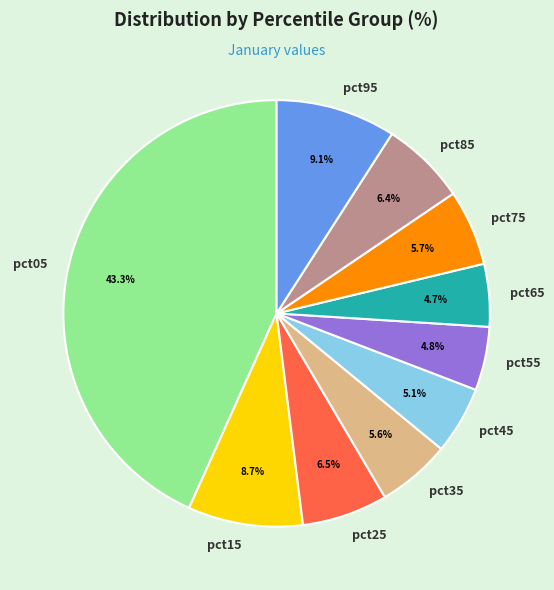

To the nearest percent, what is the average slice percentage?

10%